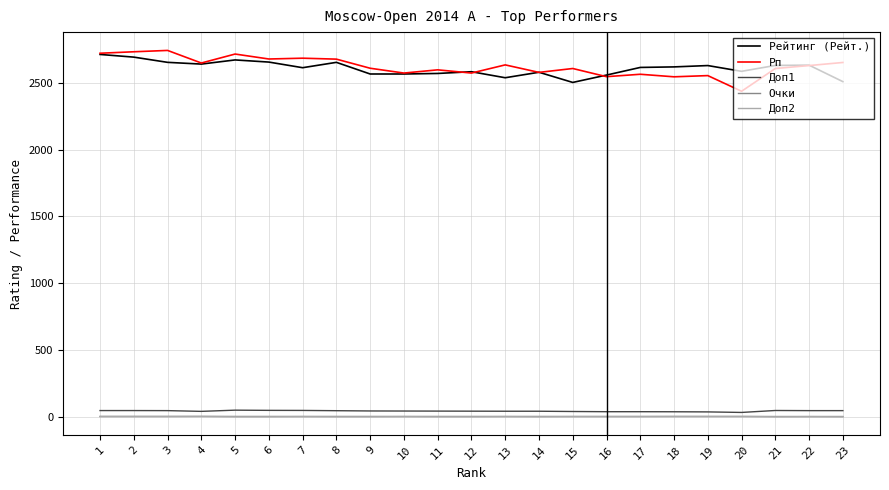

What is the highest value of the Рейтинг (Рейт.) series?

2710.0